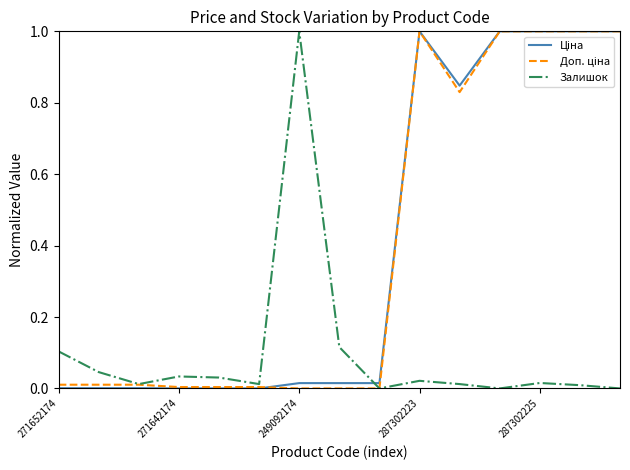

What is the maximum value shown in the chart?

1.0